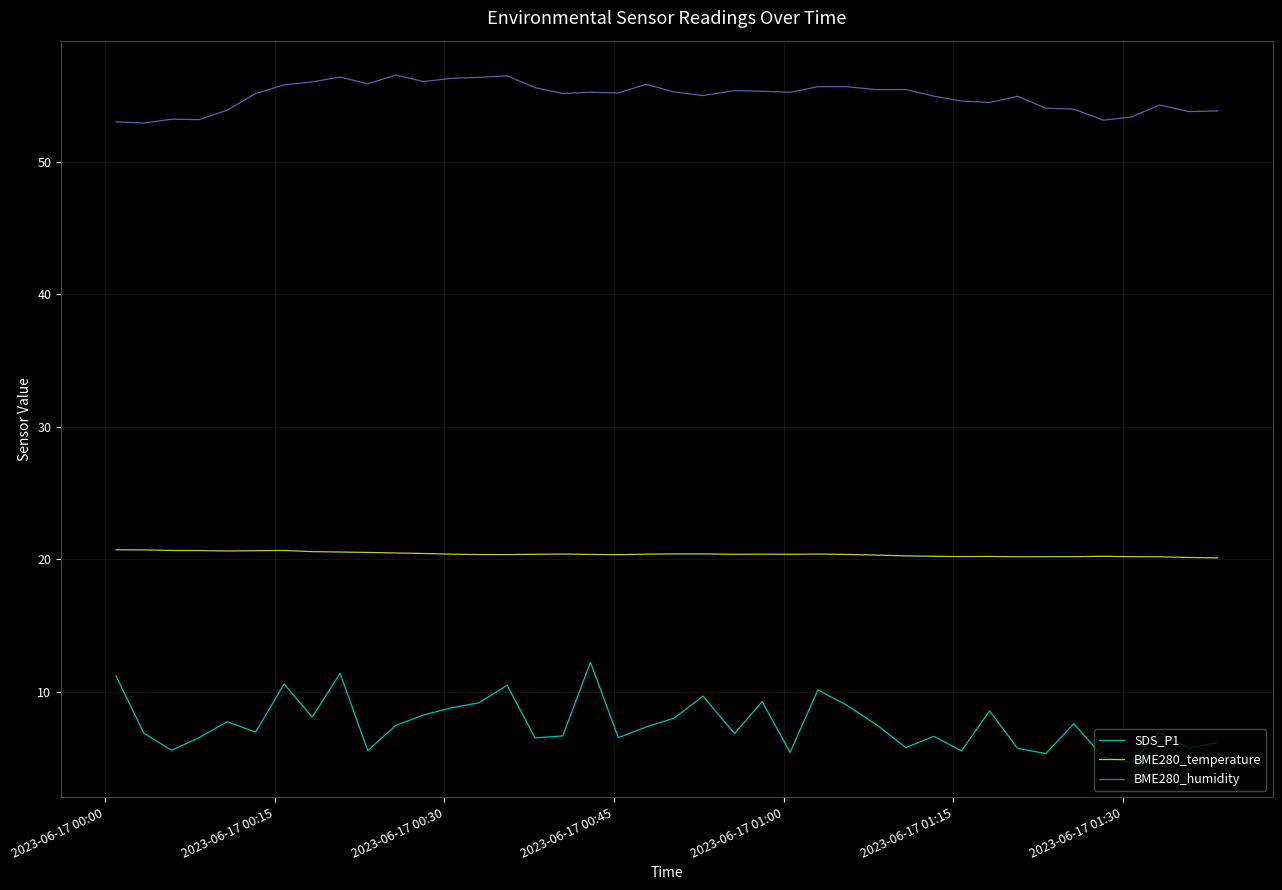

Which series has the largest total across all categories?

BME280_humidity